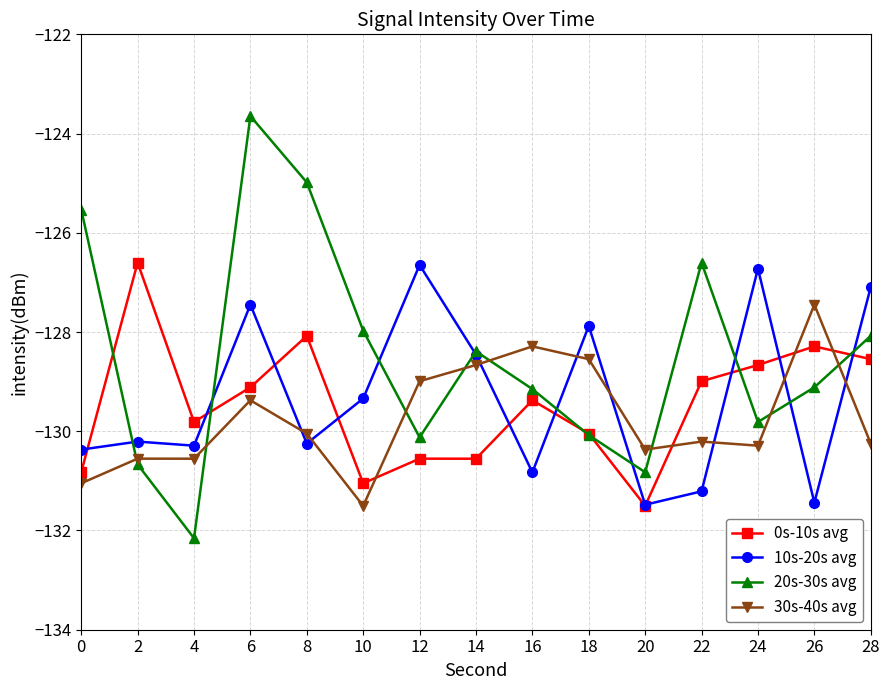

What is the value of the 0s-10s avg point at the 7th from the left?

-130.6